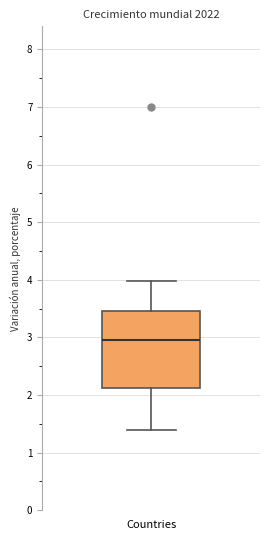

Transcribe this box plot: give where the median line is, the range the box spans, and where the two whiskers end, as read against the y-axis. The values are not printed on the chart, so give them approximately, as read against the axis.

median 3.0, box 2.1 to 3.5, whiskers 1.4 to 4.0